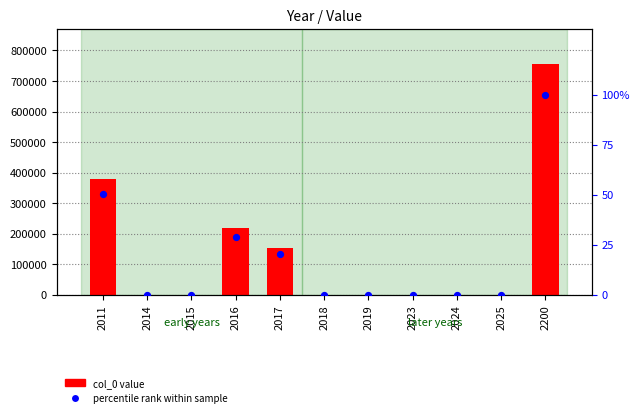

What are all the series names shown in the legend?

col_0 value, percentile rank within sample